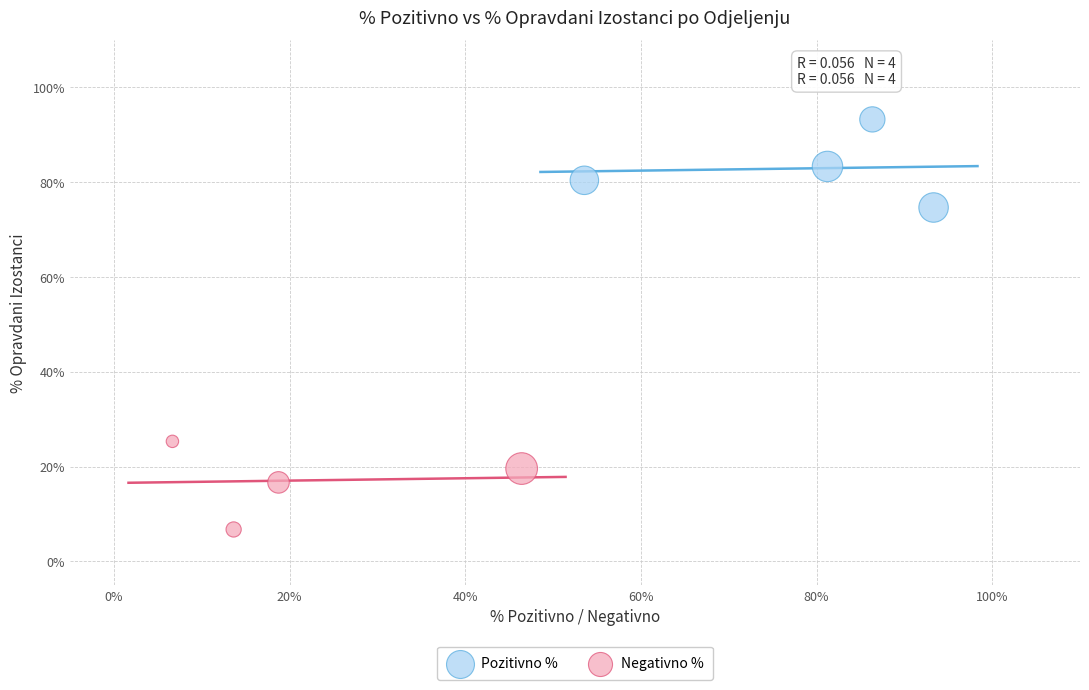

What are all the series names shown in the legend?

Pozitivno %, Negativno %